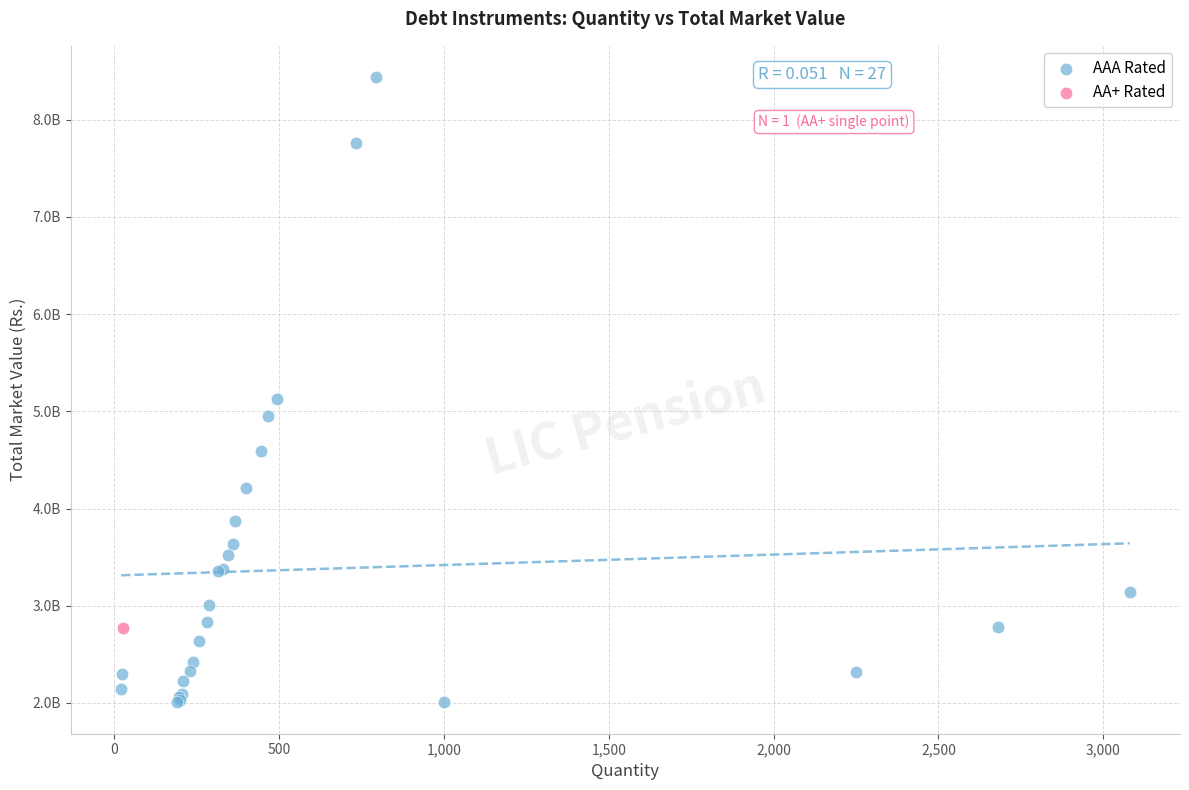

What are all the series names shown in the legend?

AAA Rated, AA+ Rated